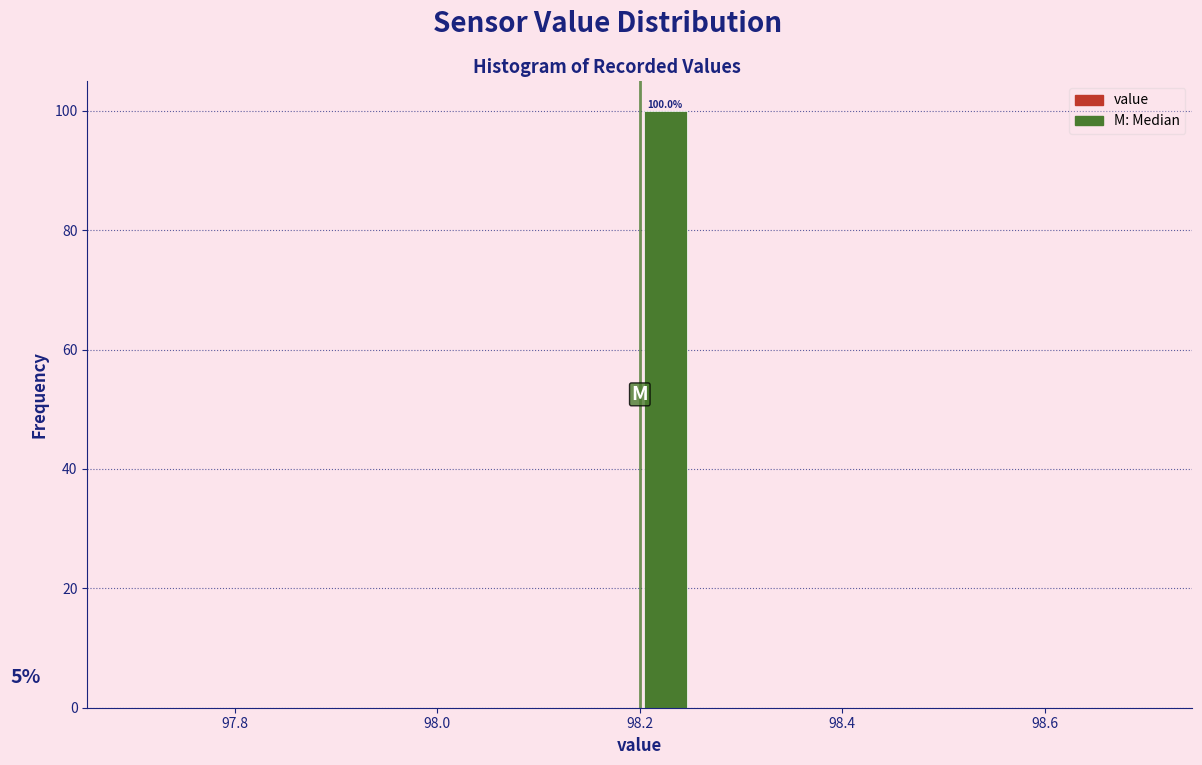

Read against the x-axis, roughly where is the centre of the tallest bar?

98.22